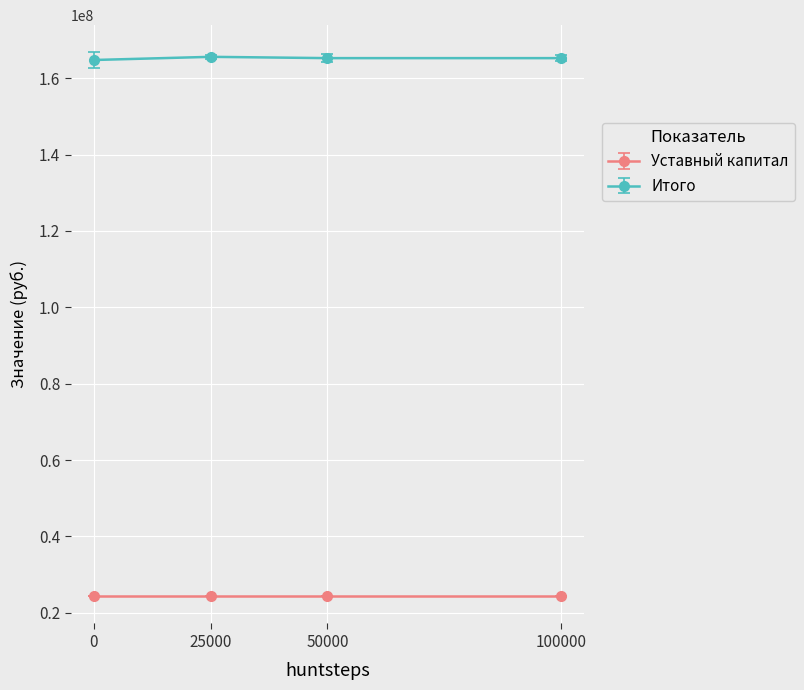

Does the chart display data point markers on the line(s)?

Yes